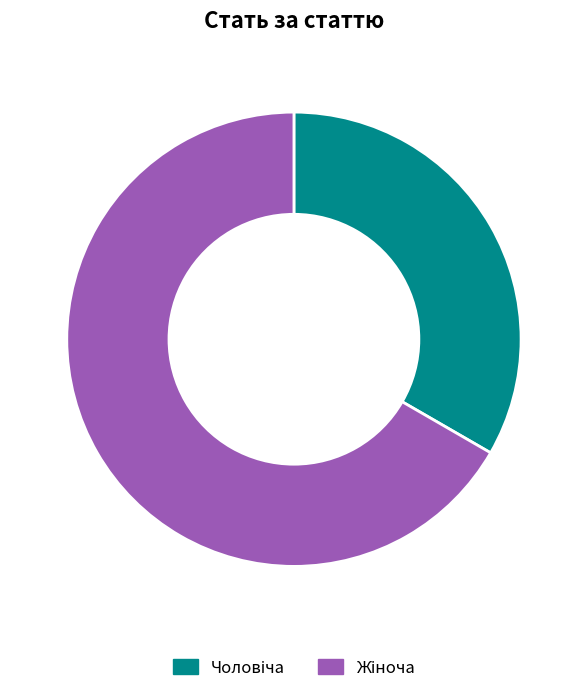

Is there any slice that represents more than half of the pie?

Yes